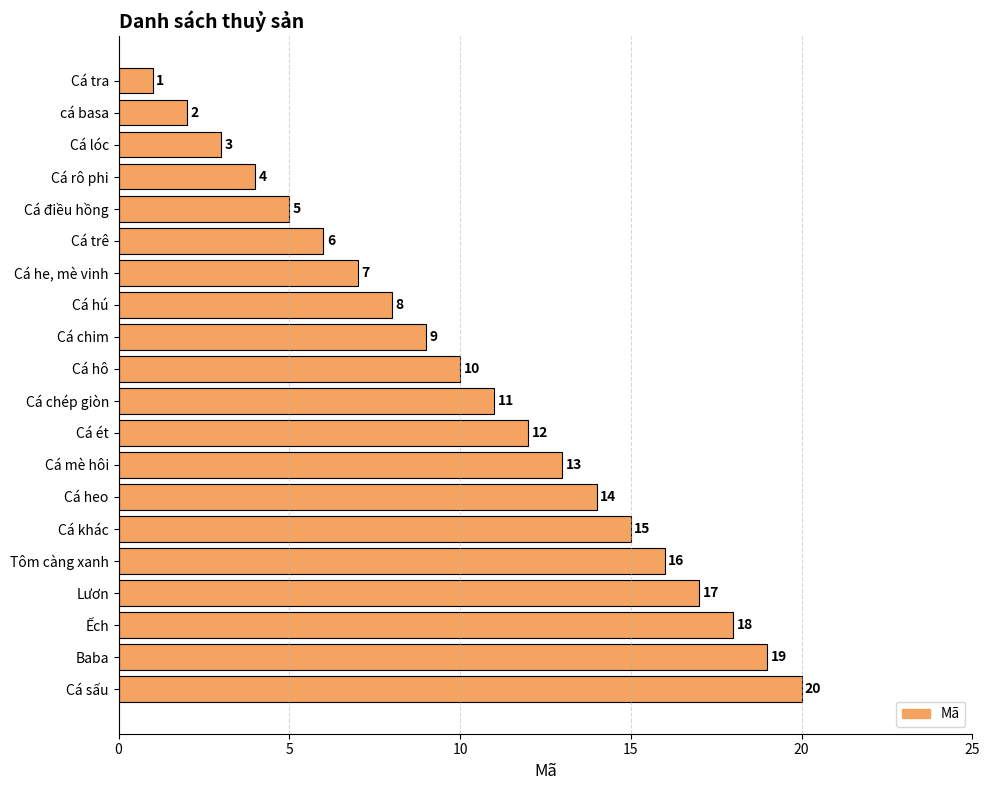

At which category does the chart reach its peak across all series?

Cá sấu